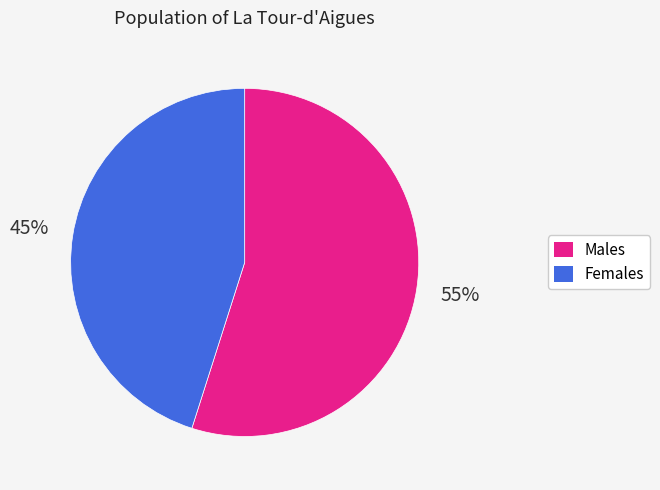

To the nearest percent, what is the difference between the largest and smallest slice percentages?

10%